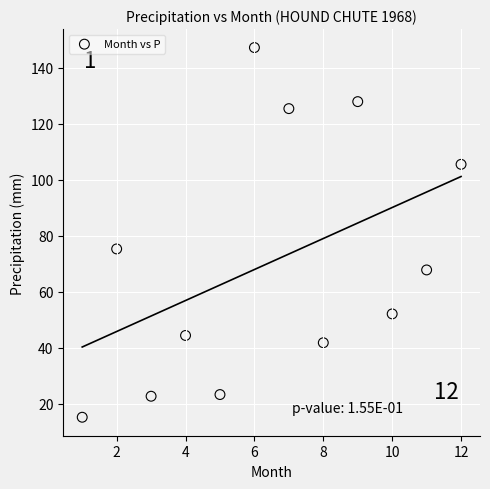

What is the range of Y values (max minus min)?

132.0